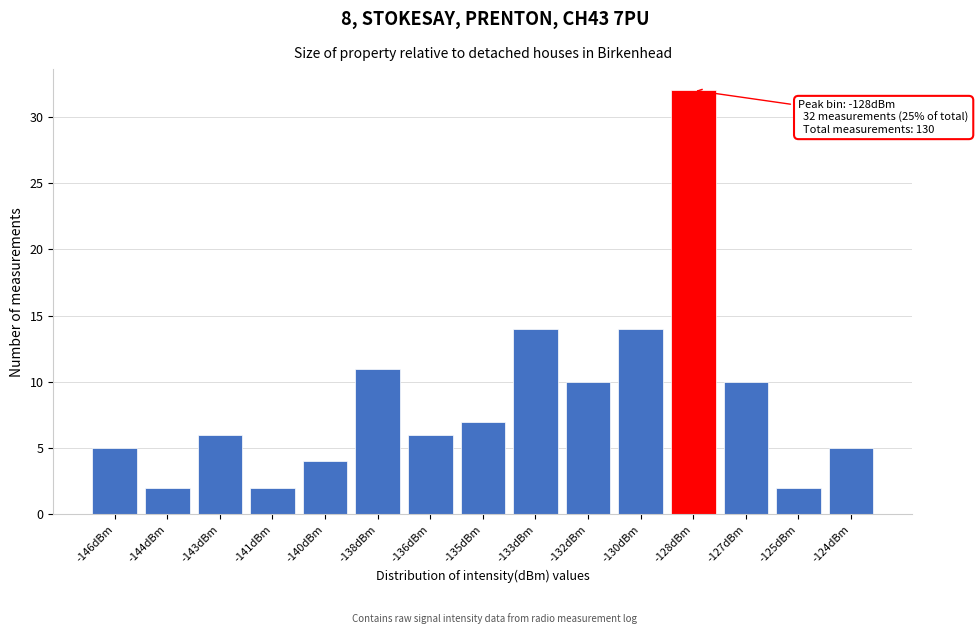

Reading left to right, list all the values displayed in this chart.

5	2	6	2	4	11	6	7	14	10	14	32	10	2	5